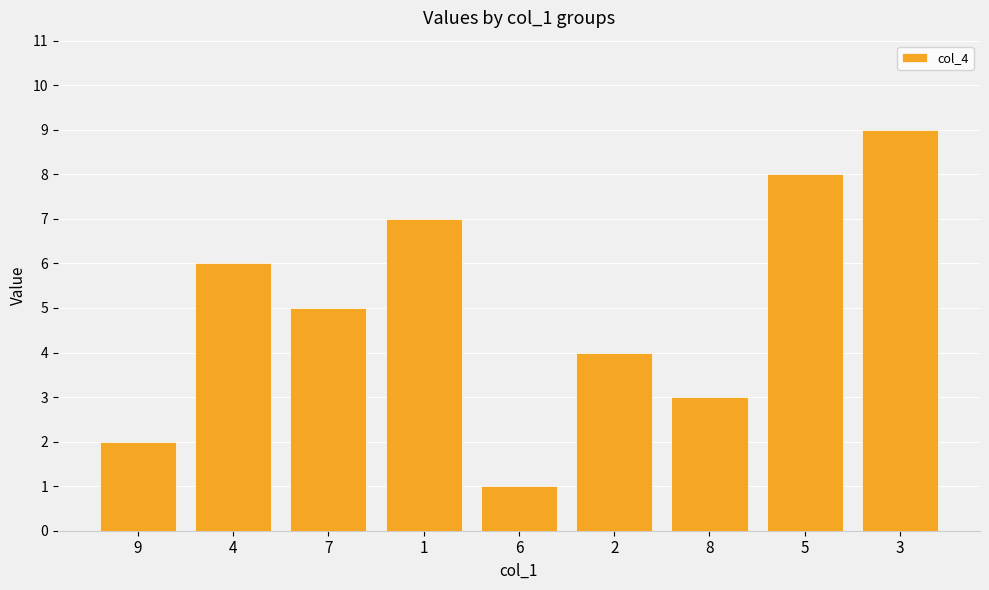

Rank the categories by value from highest to lowest.

3, 5, 1, 4, 7, 2, 8, 9, 6